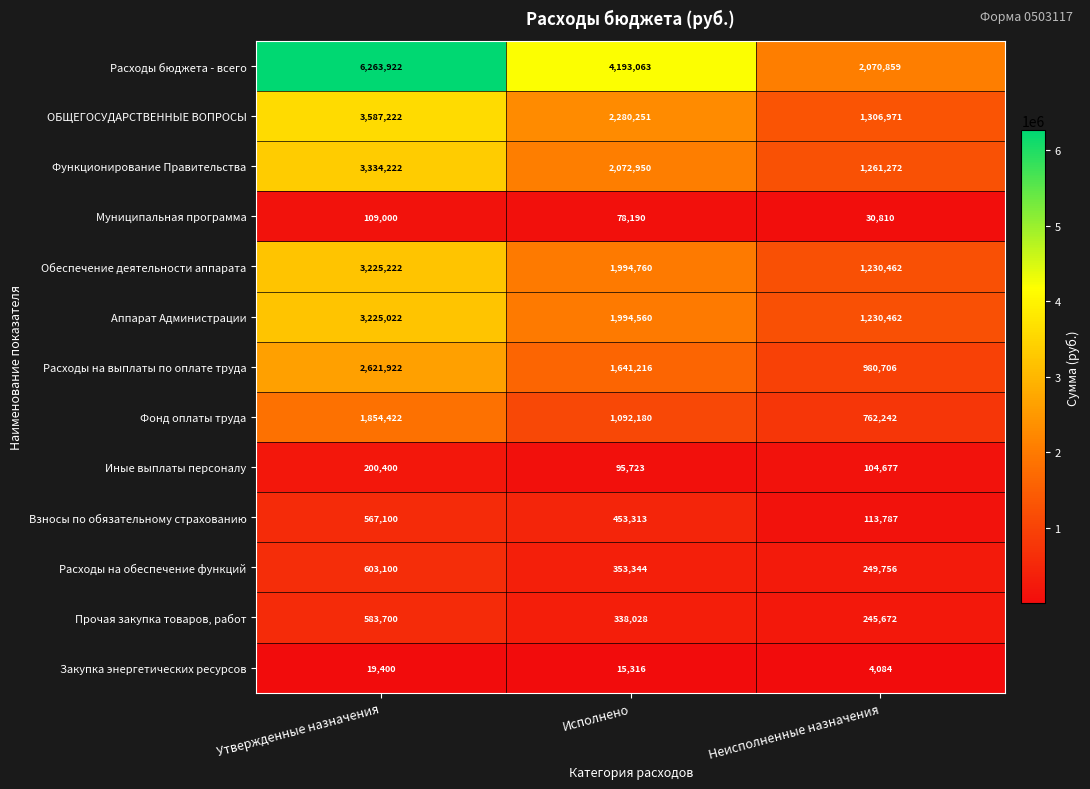

How many Фонд оплаты труда values are between 762242 and 1854422?

3